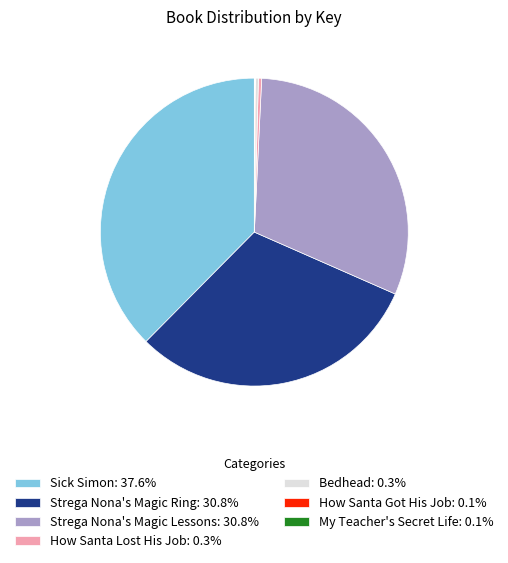

What is the ratio of the value at Sick Simon: 37.6% to the value at How Santa Lost His Job: 0.3%?

111.7